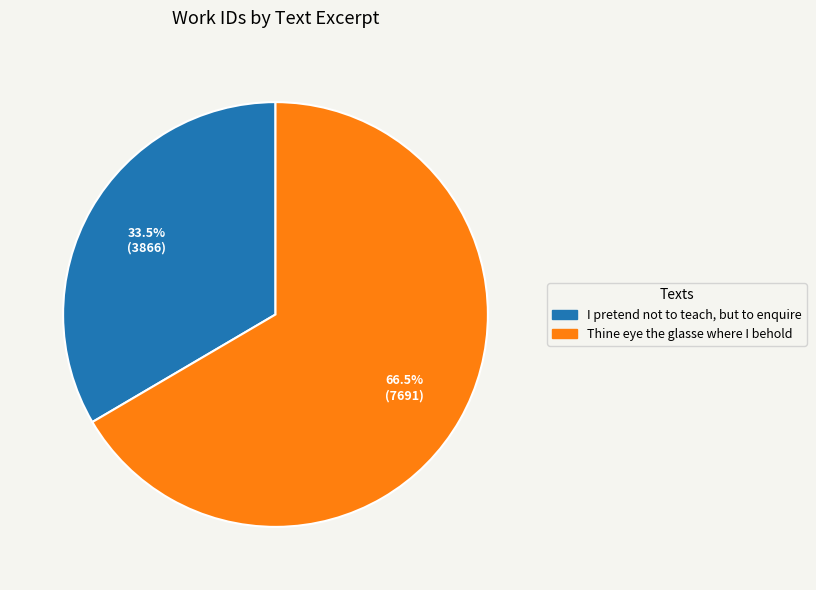

Which slice is the largest?

Thine eye the glasse where I behold